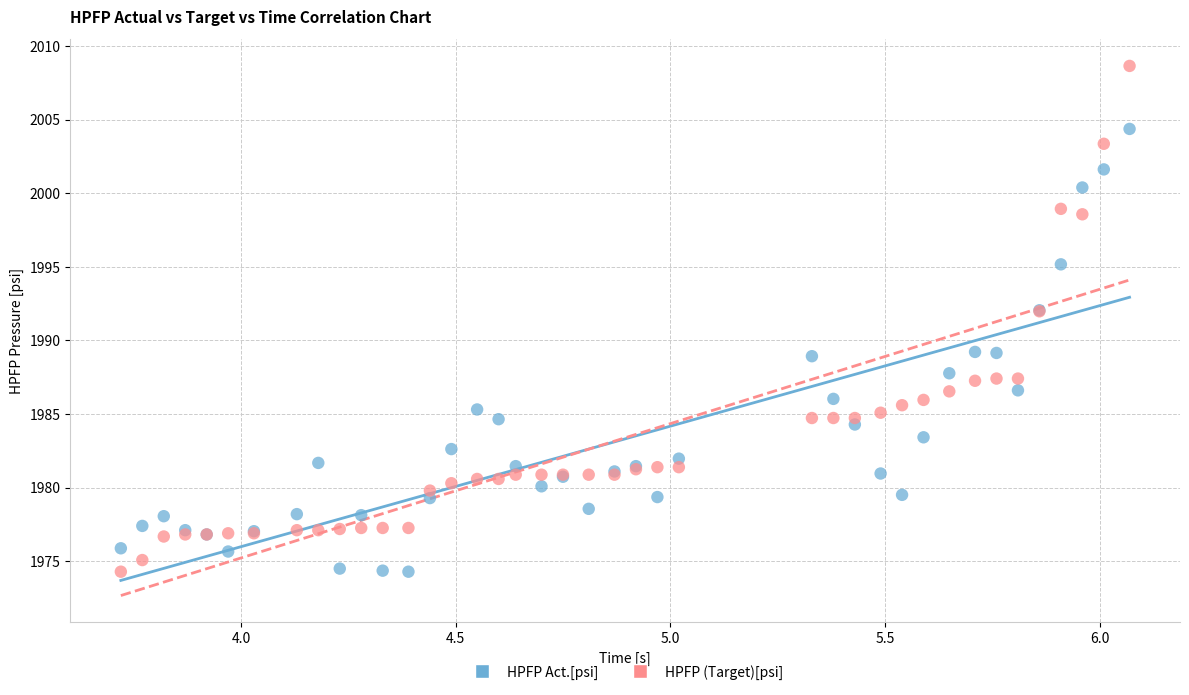

What is the X range (max minus min) for the scatter plot?

2.4